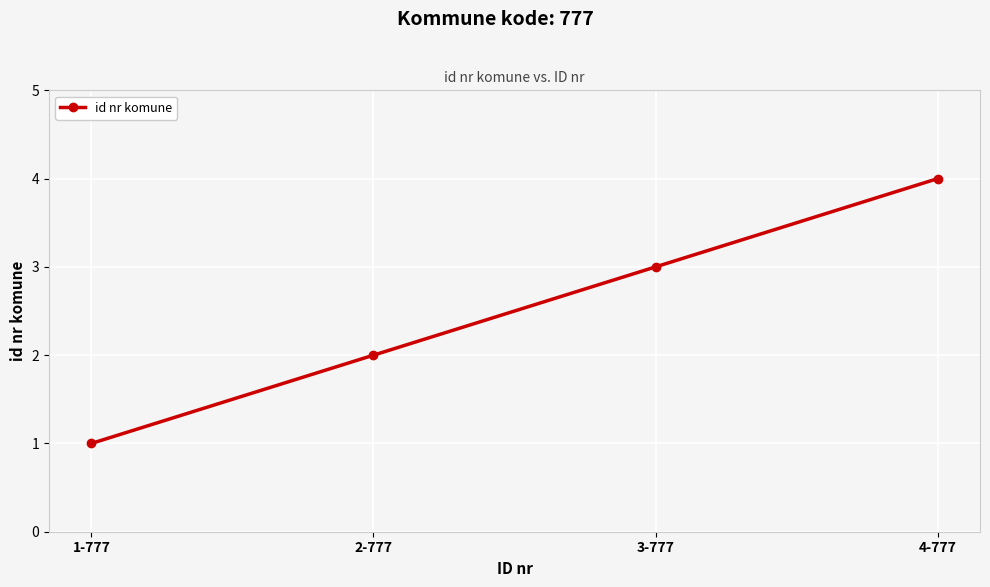

What is the difference between the second highest and second lowest values?

1